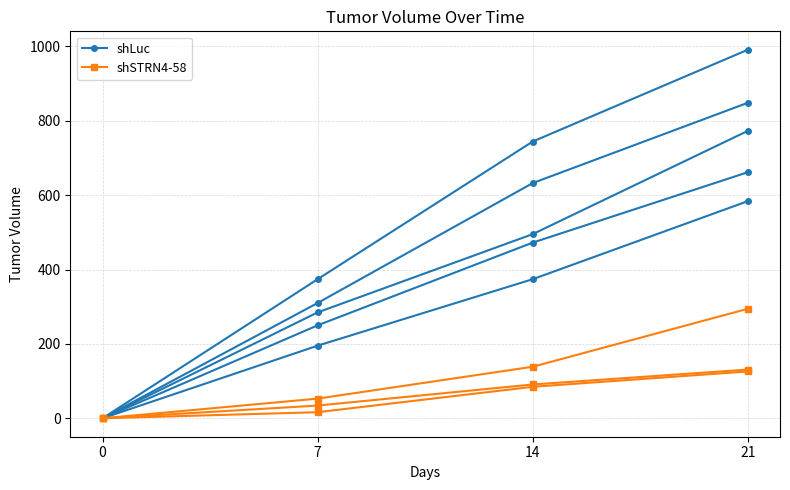

What is the difference between the maximum and second lowest values in the shSTRN4-58 series?

109.6